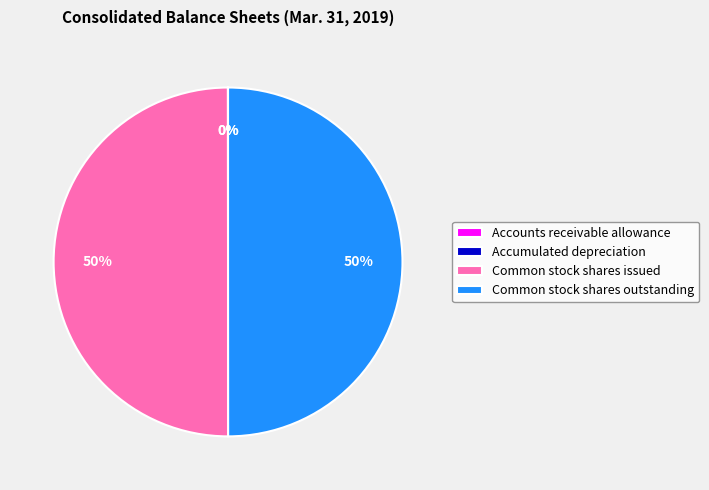

What is the ratio of the value at Common stock shares outstanding to the value at Common stock shares issued?

1.0